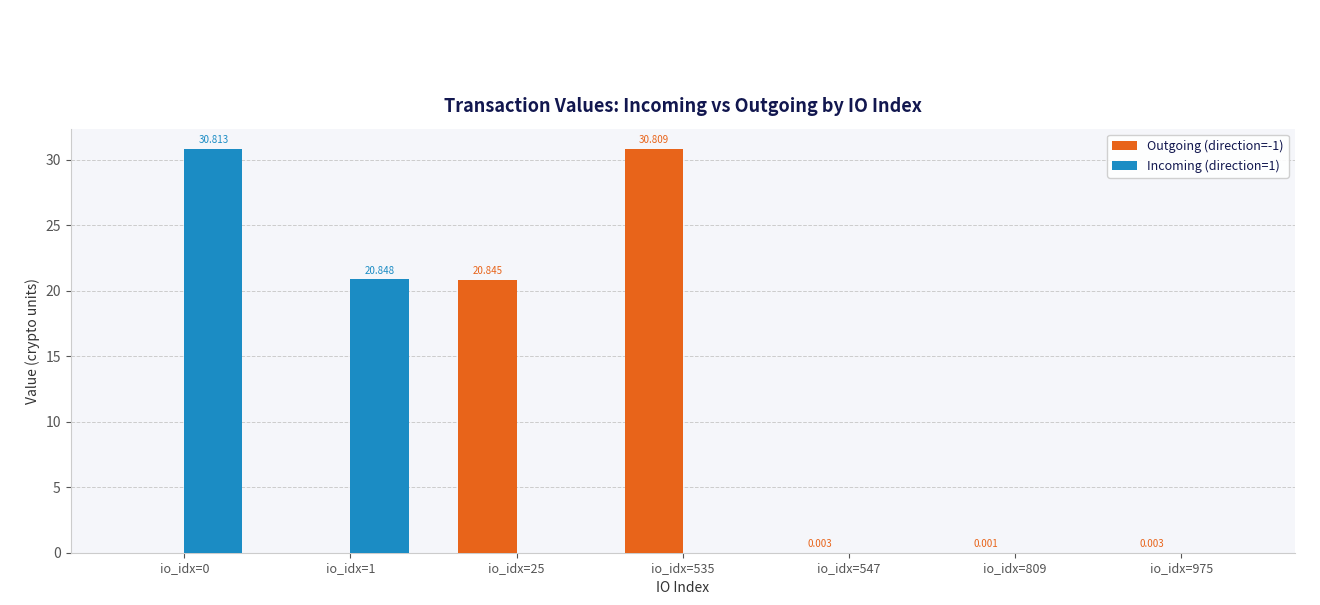

True or false: Incoming (direction=1) has a value of -21.6 at io_idx=809.

False